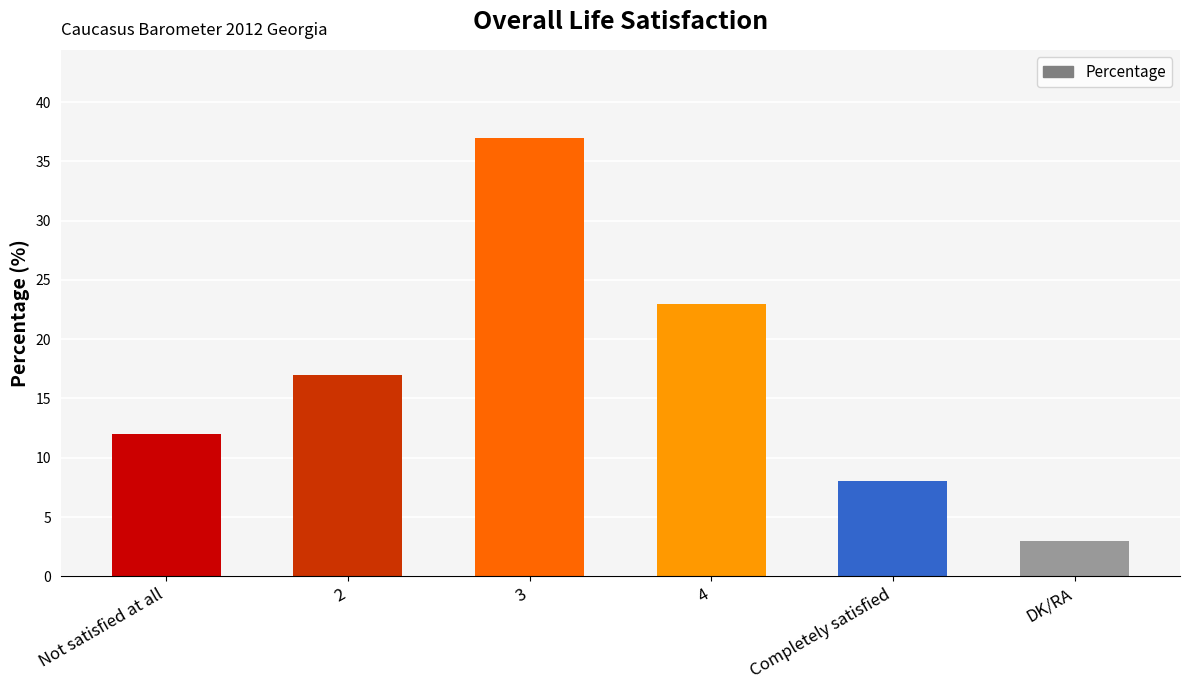

Reading left to right, extract all data points from this chart.

Not satisfied at all=12	2=17	3=37	4=23	Completely satisfied=8	DK/RA=3